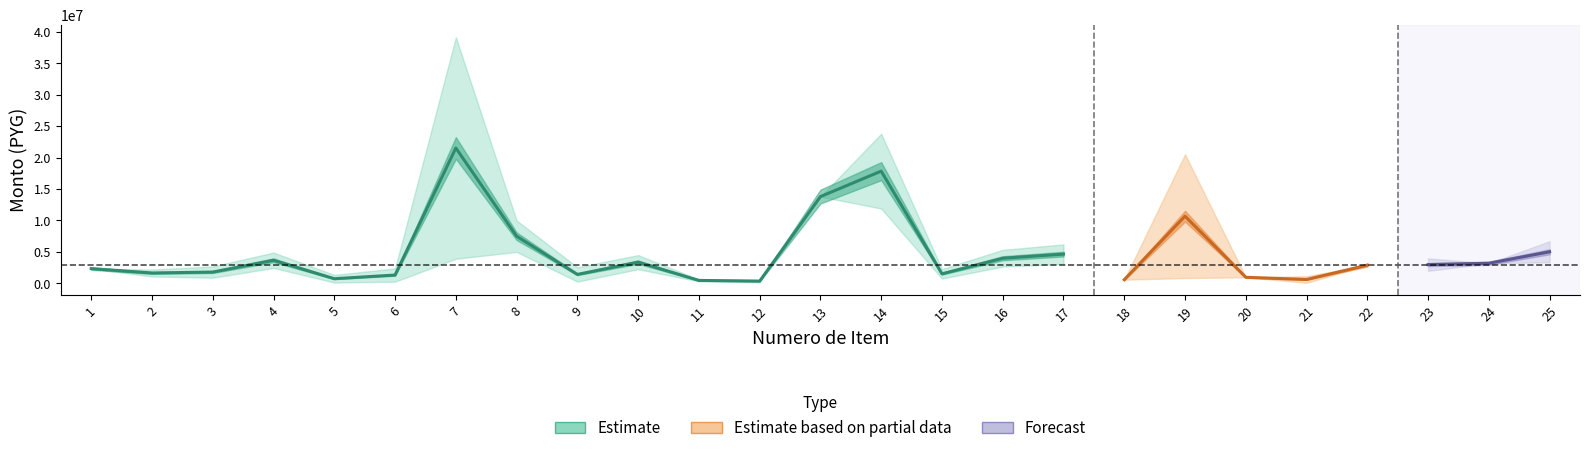

How many lines are shown in the chart?

3